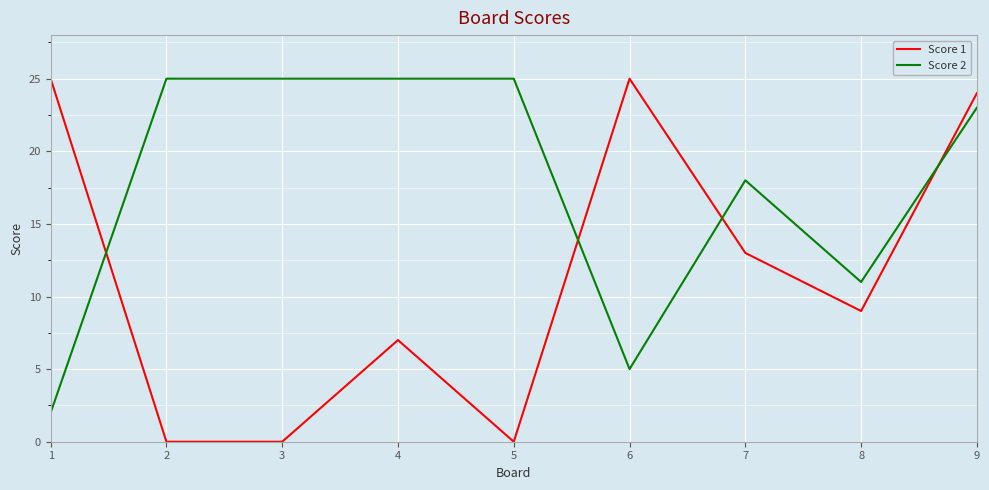

Is the value of Score 2 at 6 greater than the value of Score 1 at 8?

No